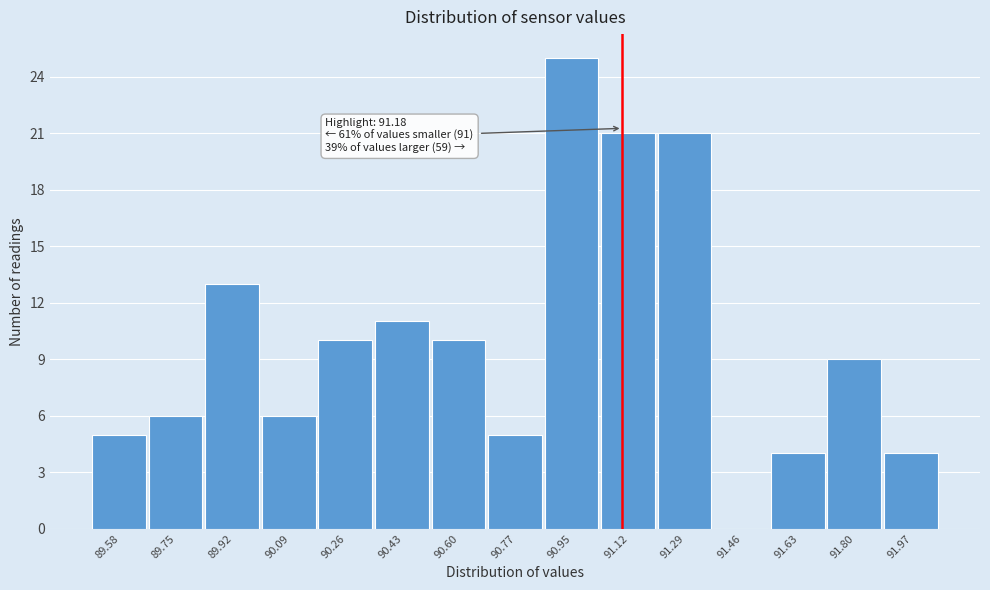

Reading left to right, what are all the values shown in this chart?

89.58=5	89.75=6	89.92=13	90.09=6	90.26=10	90.43=11	90.60=10	90.77=5	90.95=25	91.12=21	91.29=21	91.46=0	91.63=4	91.80=9	91.97=4